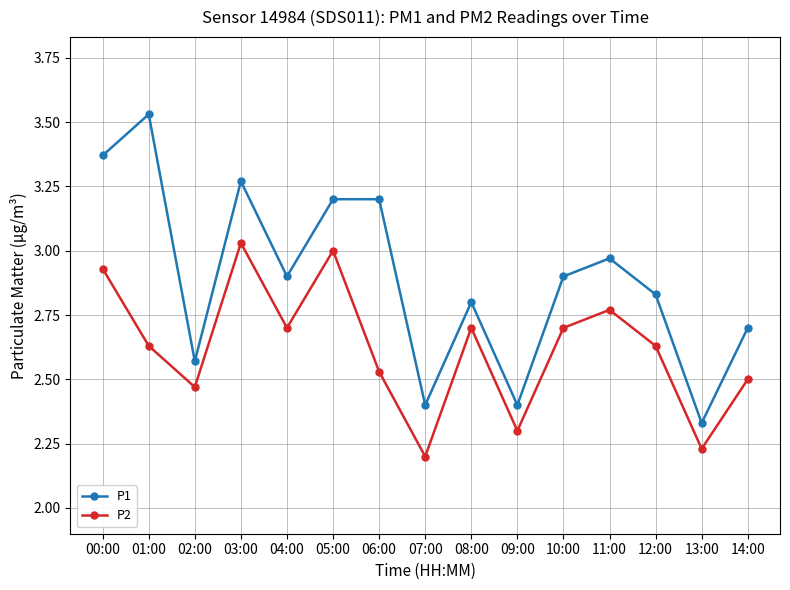

What is the difference between the P1 values at 12:00 and 07:00?

0.4